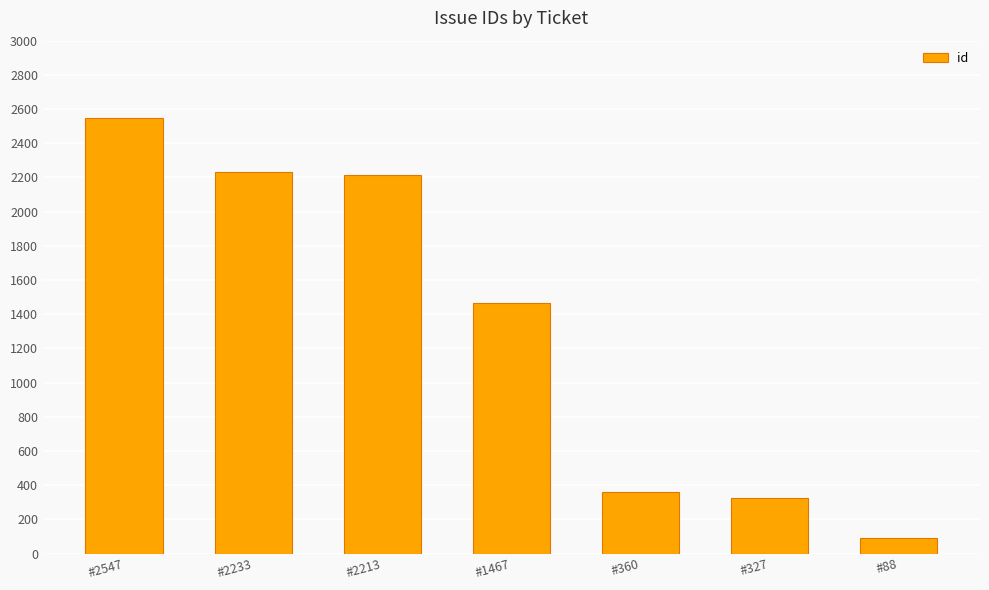

Approximately how many times larger is the value at #2547 compared to #2213?

1.2